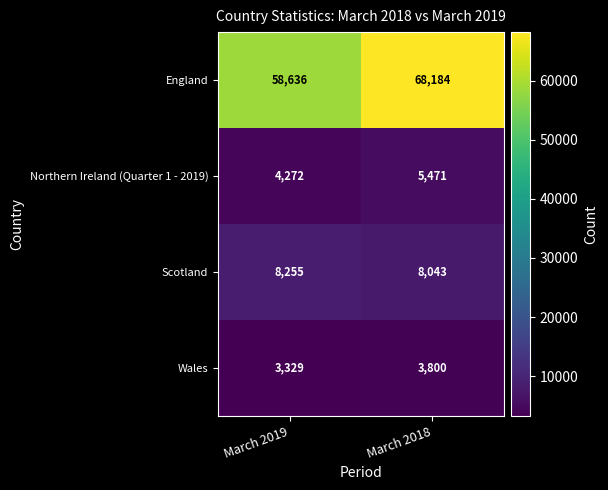

What is the greatest value displayed?

68184